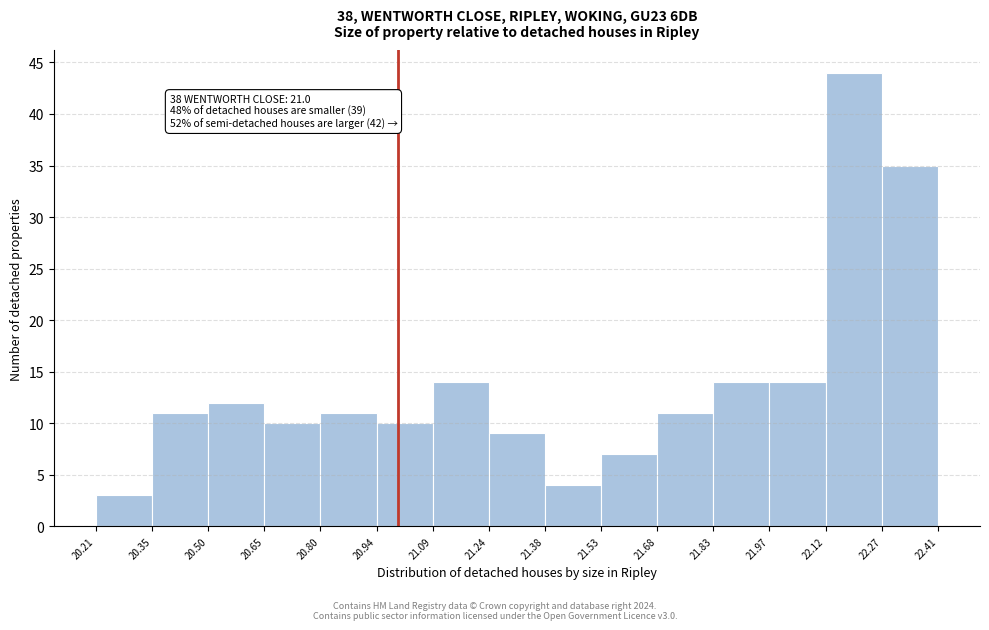

Over which range of the x-axis is the bar tallest?

22.12 to 22.27